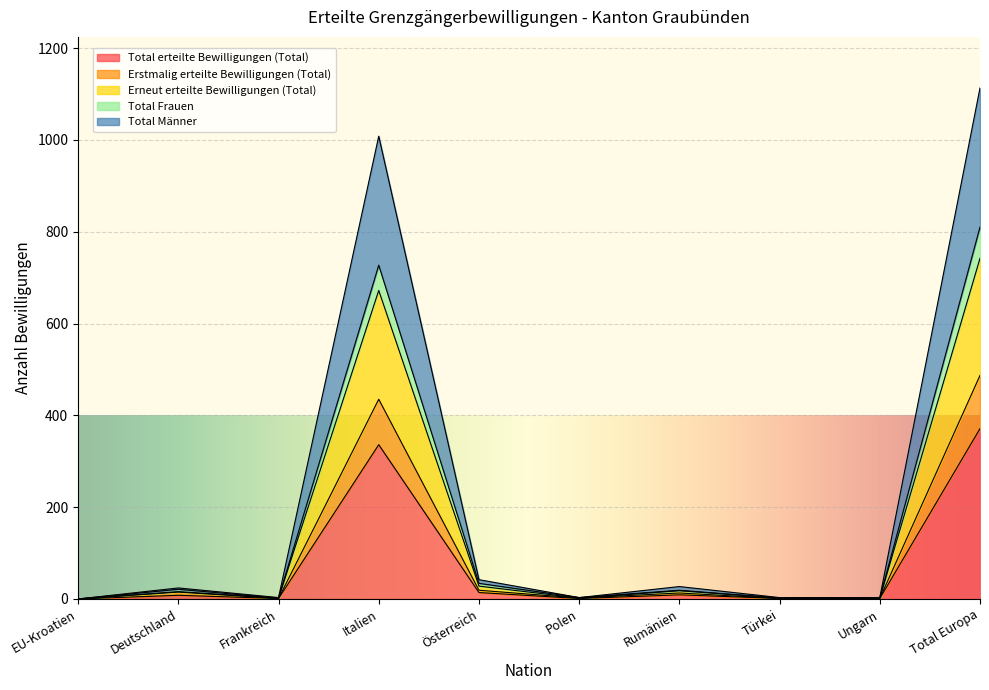

Is the value of Erstmalig erteilte Bewilligungen (Total) at Ungarn greater than the value of Total Männer at Total Europa?

No